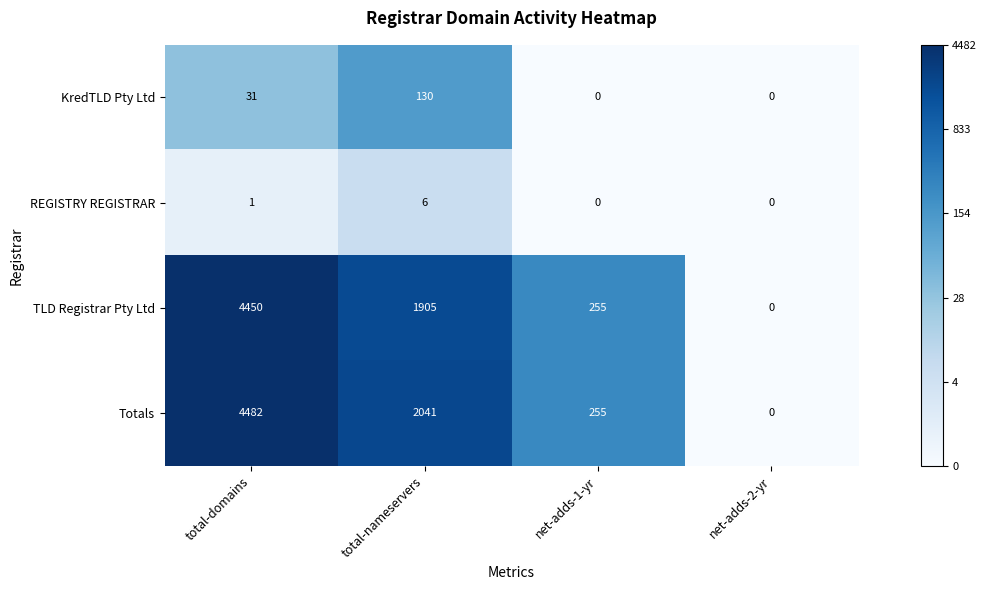

How many data points does each series have?

4